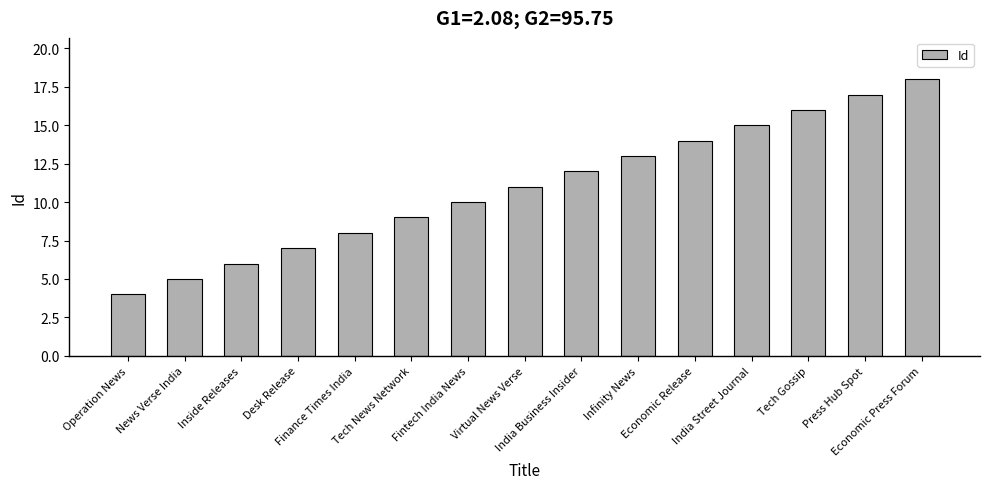

How many series are shown in this chart?

1